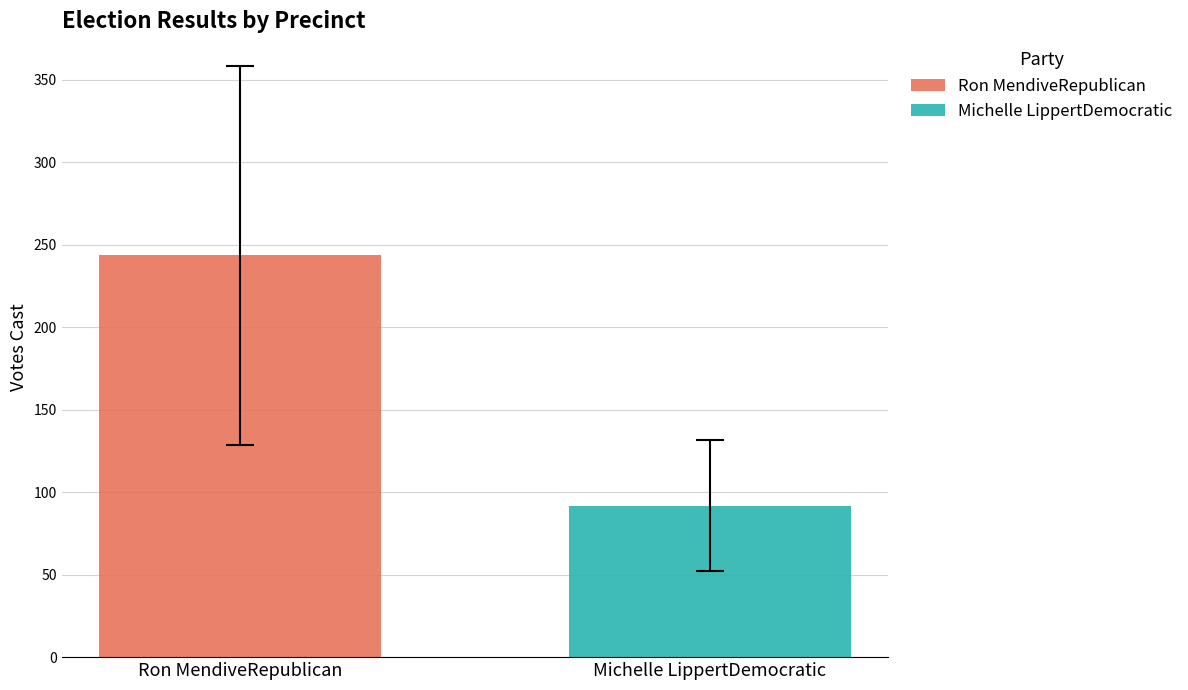

Which series has the widest spread of values?

Ron MendiveRepublican